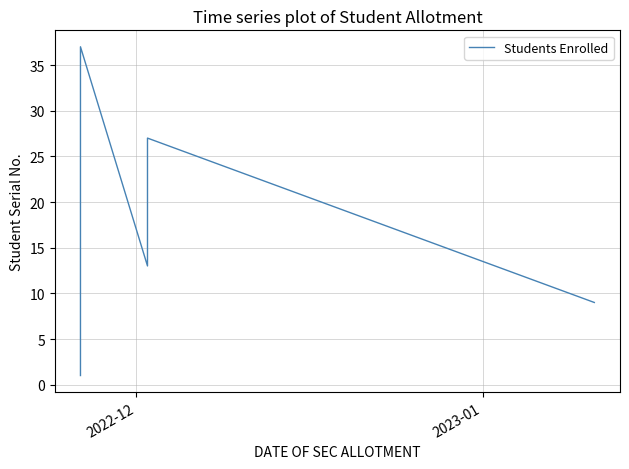

What is the average value?

19